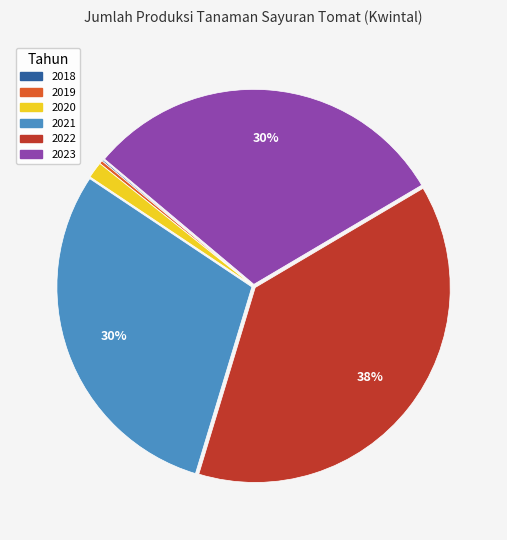

What percentage is the 2023 slice, to the nearest percent?

30%